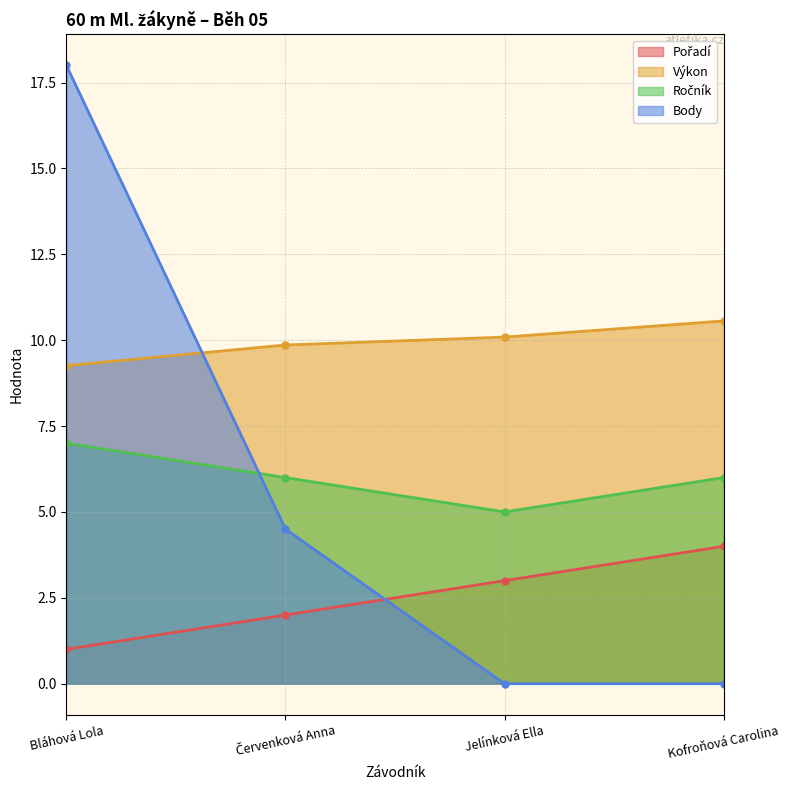

How many values in the Body series exceed 4?

2